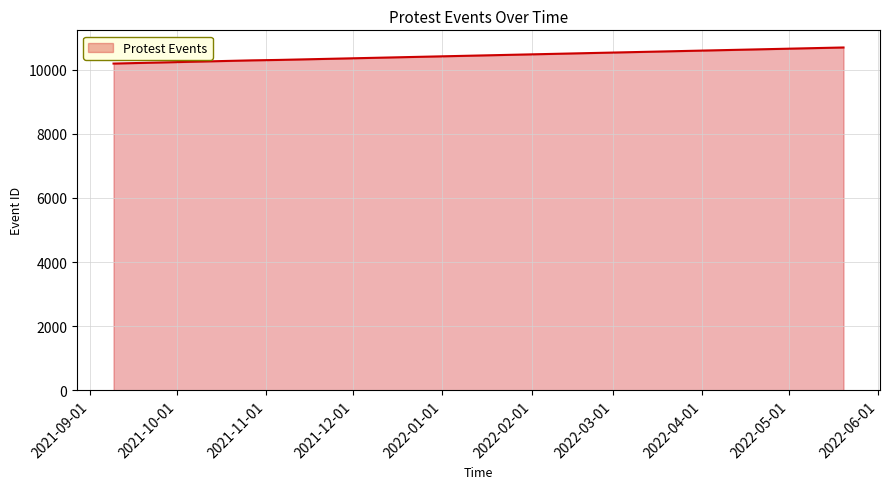

What is the sum of all values?

41491